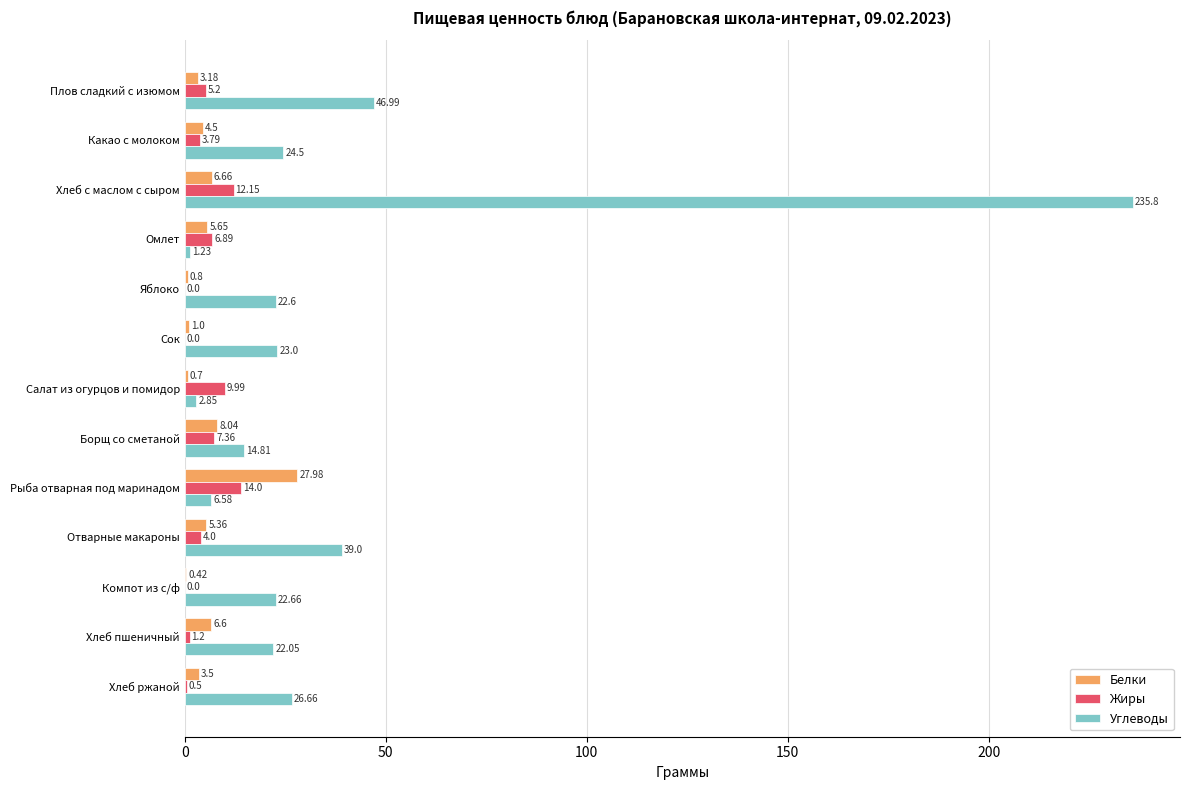

At which label is Углеводы closest to 118?

Плов сладкий с изюмом